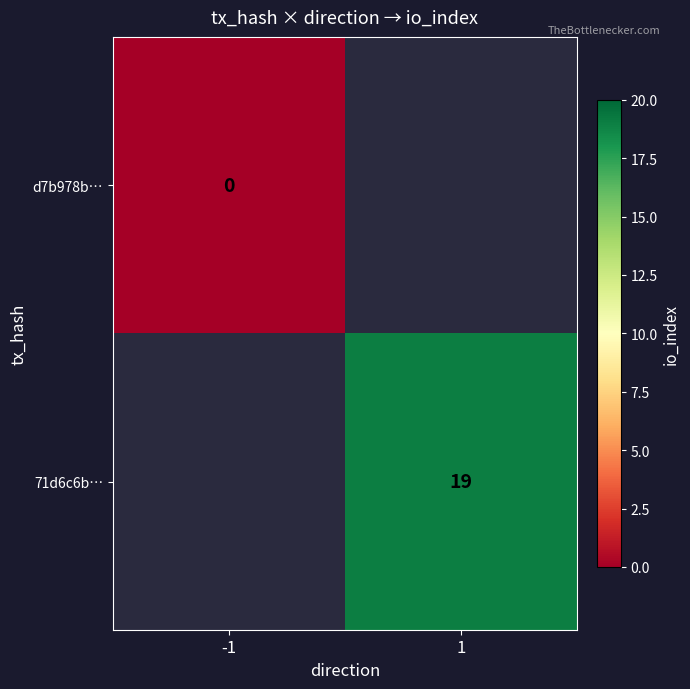

Between -1 and 1, which is larger?

1